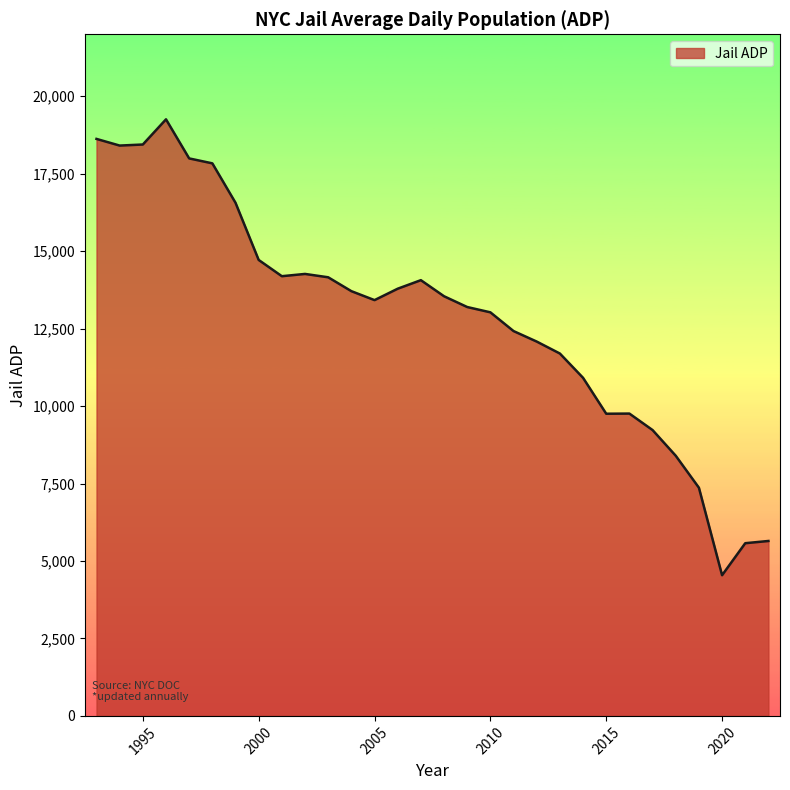

What is the smallest value displayed?

4541.0